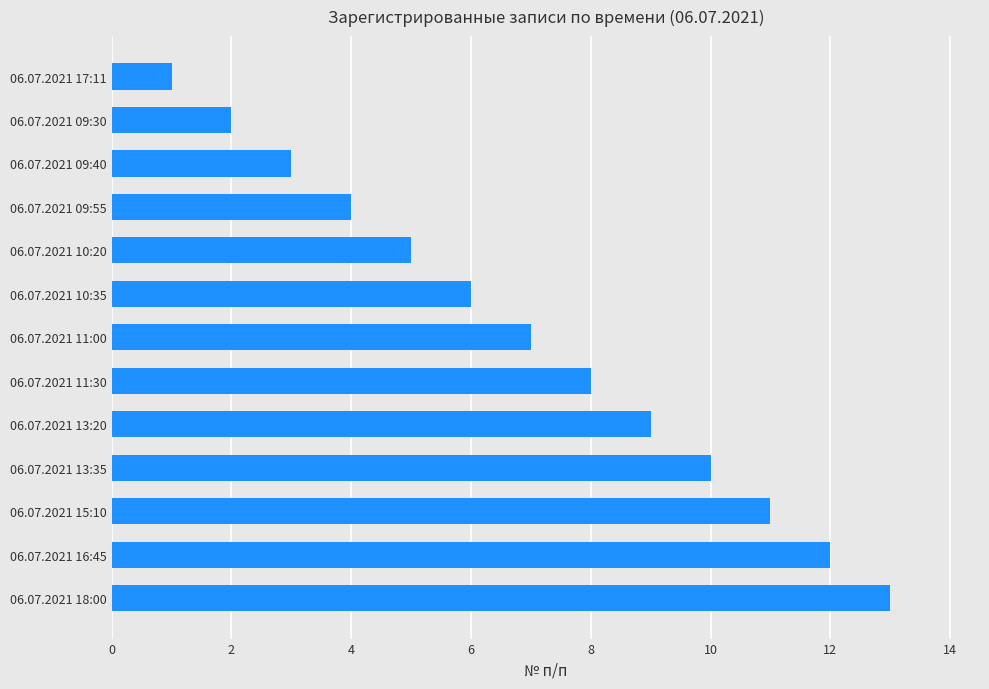

What is the difference between the second highest and minimum values?

11